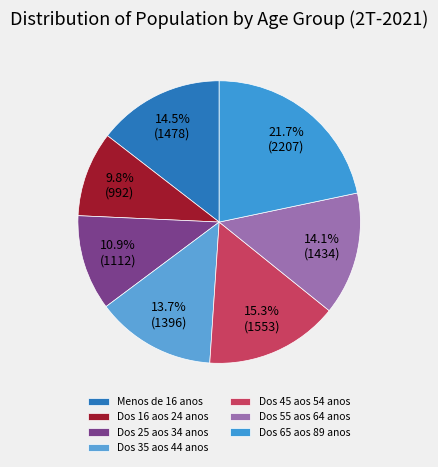

Is it true that Dos 45 aos 54 anos is 15% of the pie?

True